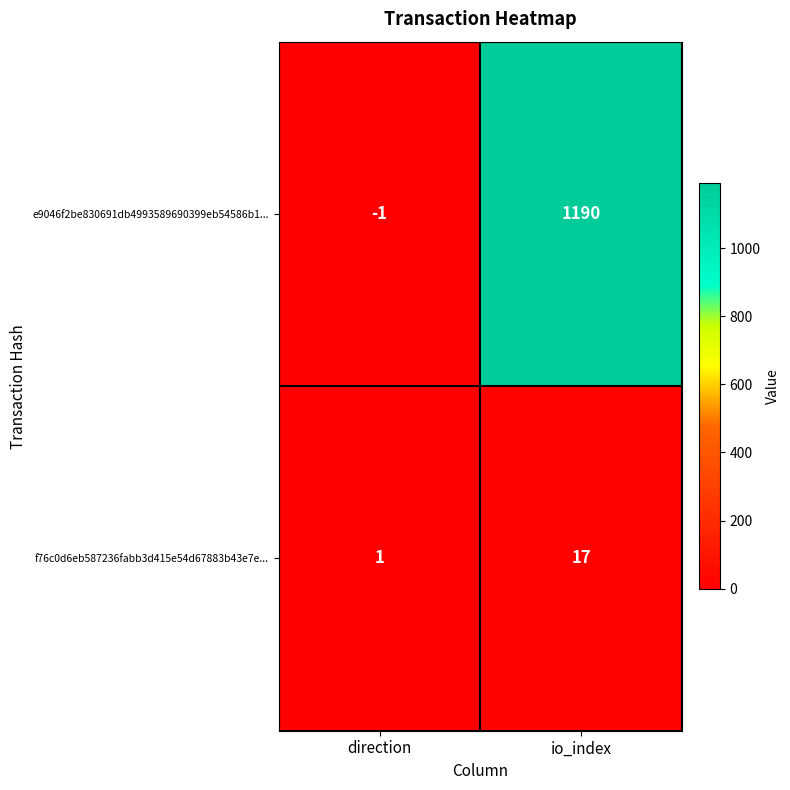

Reading left to right, what are all the values shown in this chart?

e9046f2be830691db4993589690399eb54586b1...: -1	1190
f76c0d6eb587236fabb3d415e54d67883b43e7e...: 1	17